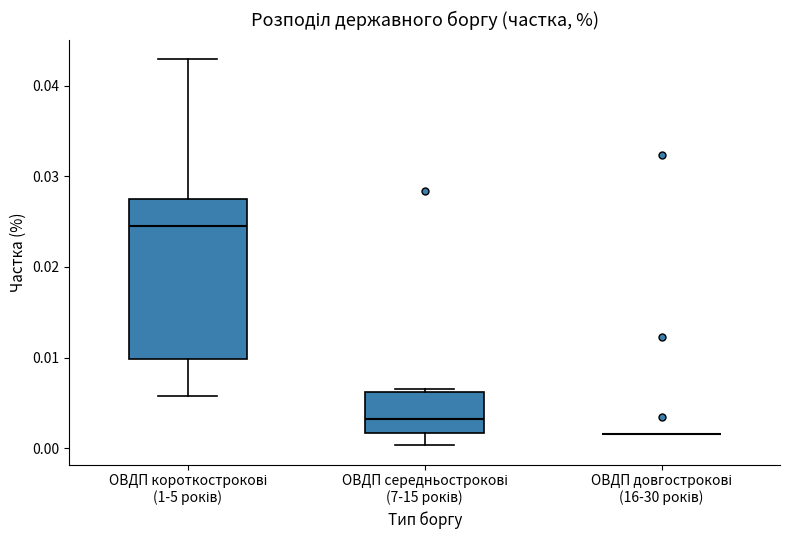

Reading left to right, transcribe this box plot: for each box, give where its median line is, the range the box spans, and where its two whiskers end, as read against the y-axis. The values are not printed on the chart, so give them approximately, as read against the axis.

ОВДП короткострокові (1-5 років): median 0.025, box 0.010 to 0.027, whiskers 0.006 to 0.043
ОВДП середньострокові (7-15 років): median 0.003, box 0.002 to 0.006, whiskers 0.000 to 0.007
ОВДП довгострокові (16-30 років): box collapsed to a line at 0.002, whiskers 0.002 to 0.002